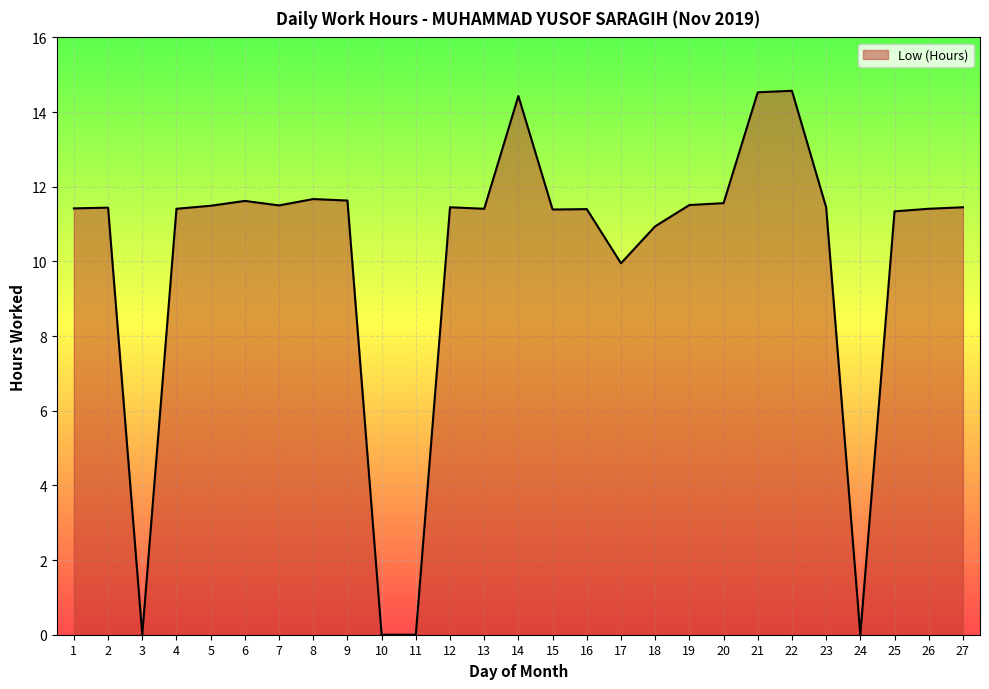

What is the greatest value displayed?

14.6